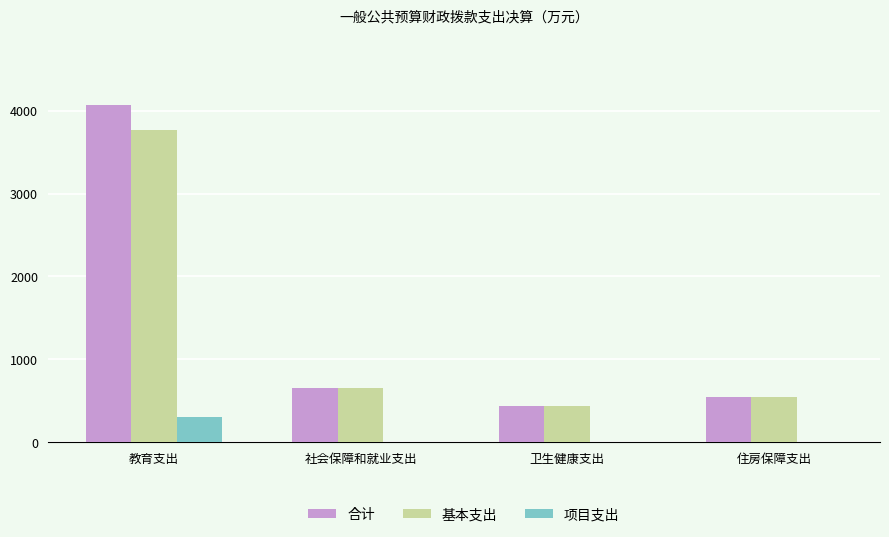

What is the total value across all series at 住房保障支出?

1080.5